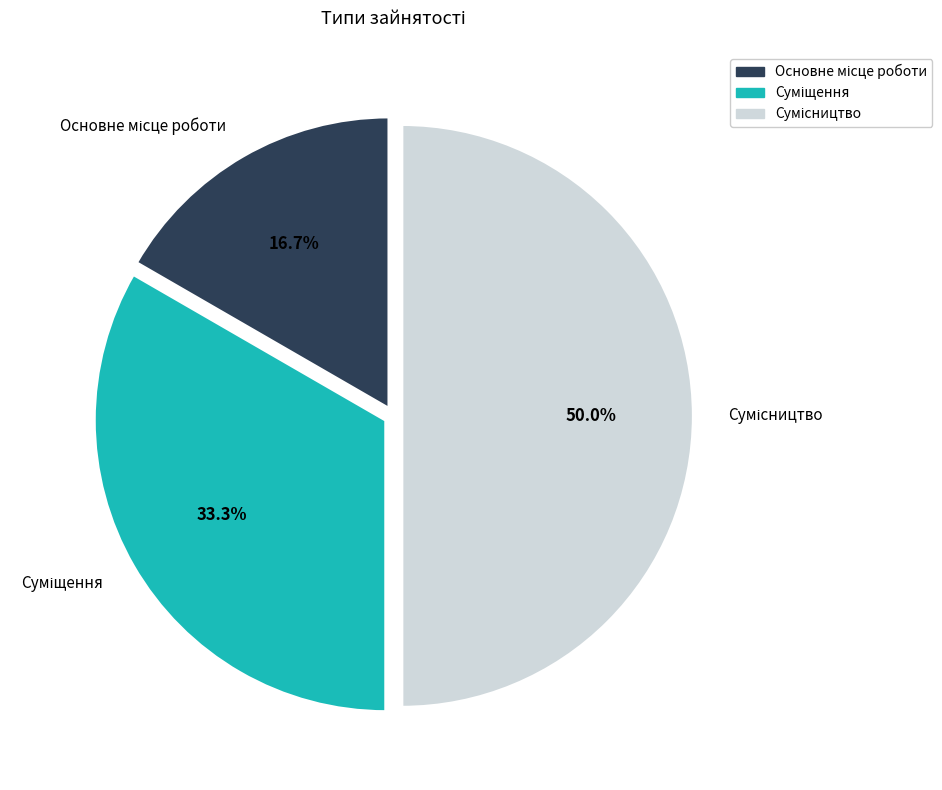

How many segments does this pie chart have?

3